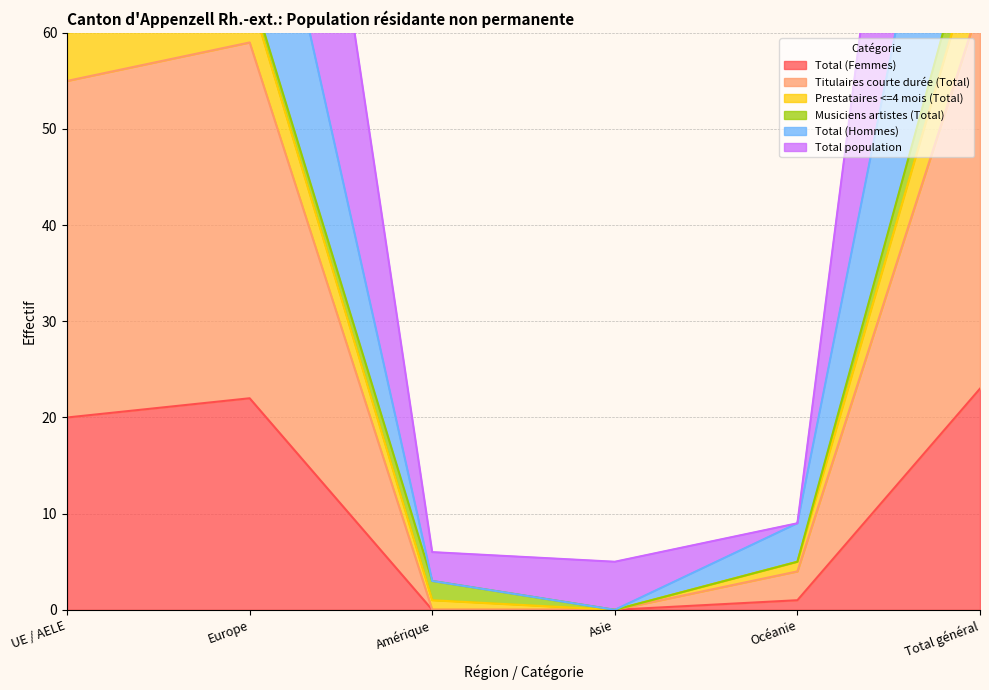

Is it true that Total (Hommes) equals 9 at Océanie?

True